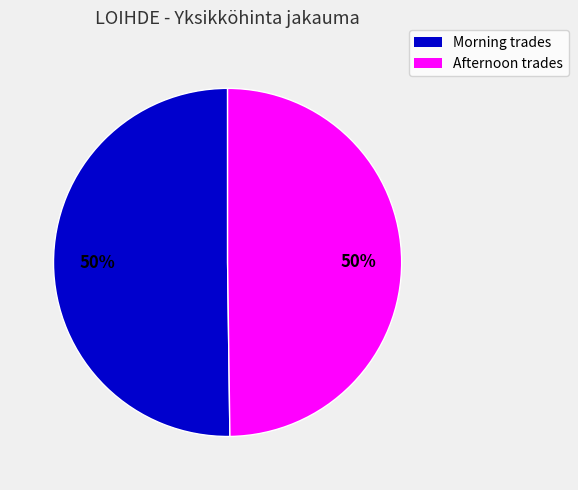

Is there any slice that represents more than half of the pie?

No